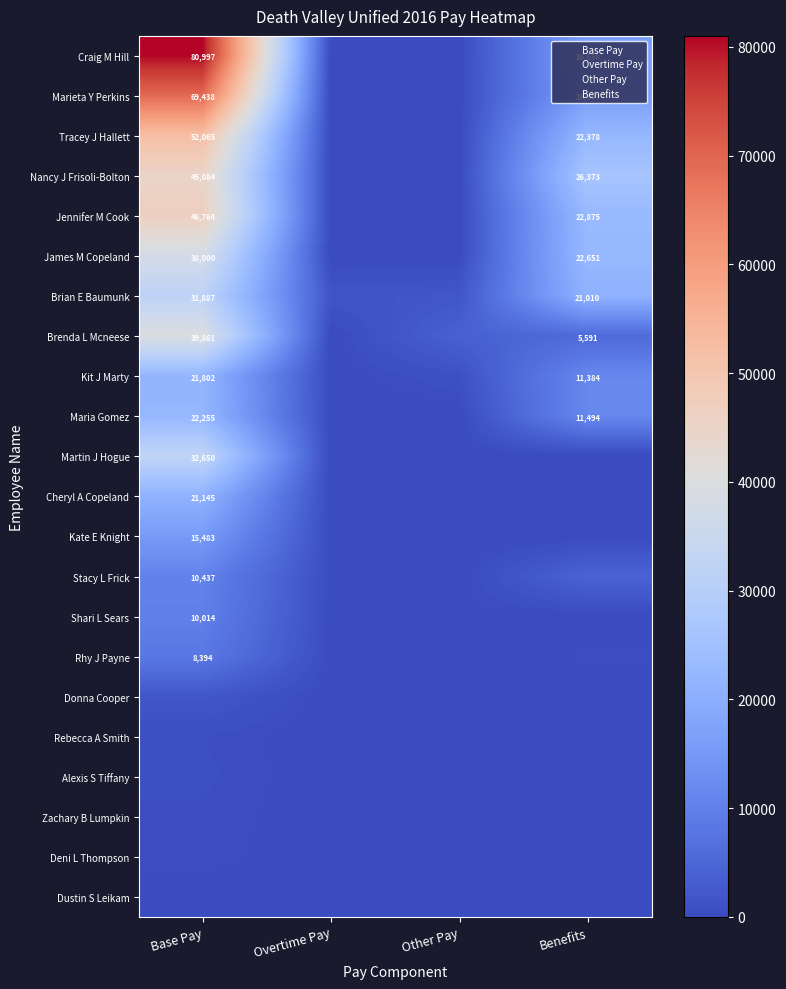

What is the approximate value of Base Pay at Alexis S Tiffany?

730.0